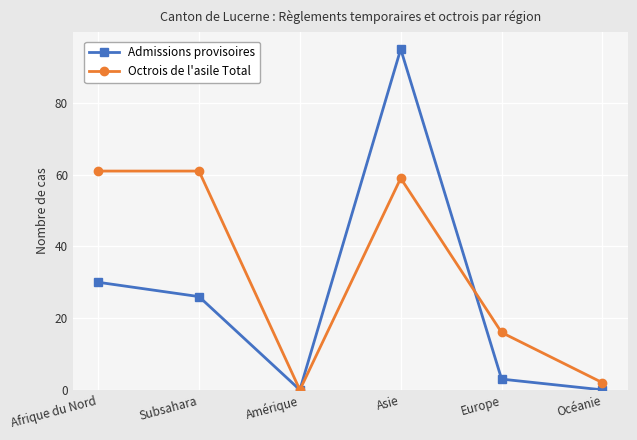

What is the difference between the Admissions provisoires values at Subsahara and Amérique?

26